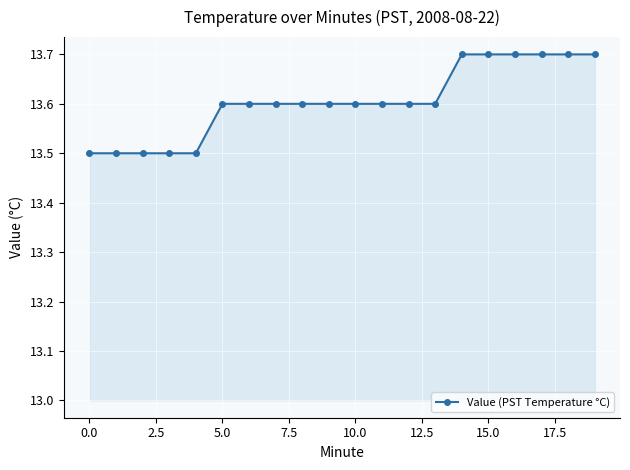

How many values are between 13 and 14?

20